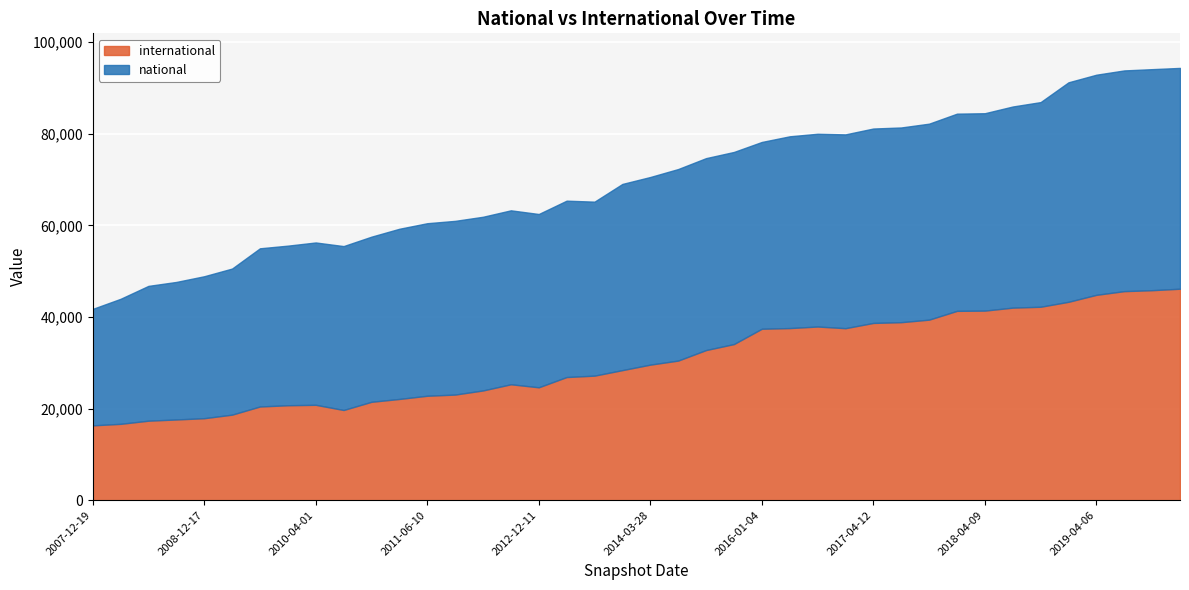

What is the difference between the maximum and second lowest values in the national series?

20961